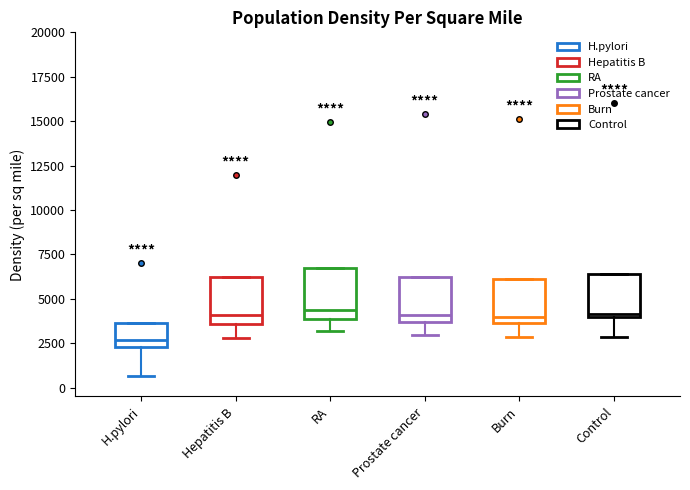

Reading left to right, read every box against the y-axis: the position of its median line, the range the box covers, and the ends of its whiskers. The values are not printed on the chart, so give them approximately, as read against the axis.

H.pylori: median 2500 (just above the box's lower edge), box 2500 to 3500, whiskers 500 to 3500
Hepatitis B: median 4000, box 3500 to 6000, whiskers 3000 to 6000
RA: median 4500, box 4000 to 7000, whiskers 3000 to 7000
Prostate cancer: median 4000, box 3500 to 6000, whiskers 3000 to 6000
Burn: median 4000, box 3500 to 6000, whiskers 3000 to 6000
Control: median 4000 (just above the box's lower edge), box 4000 to 6500, whiskers 3000 to 6500